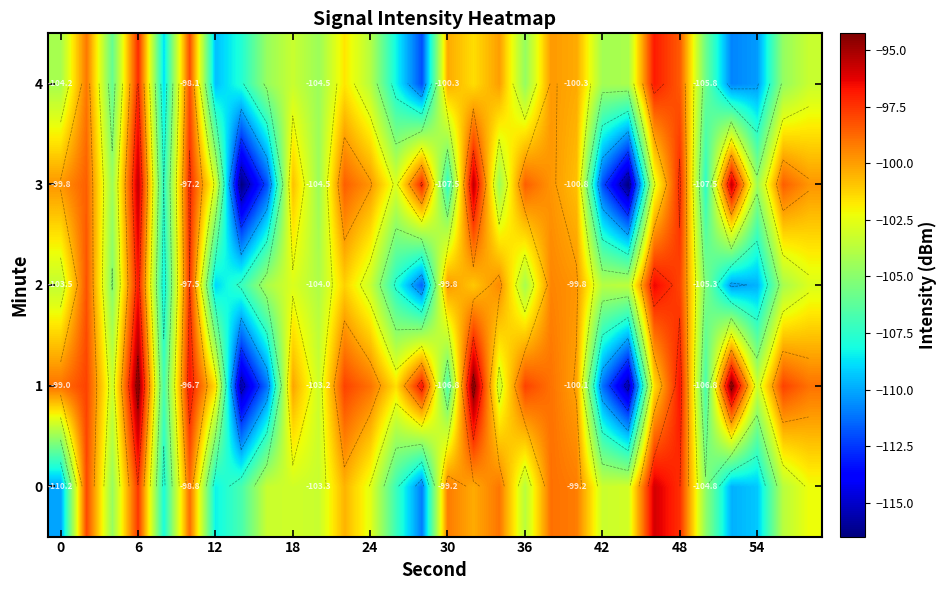

At how many categories does at least one series exceed -113?

30